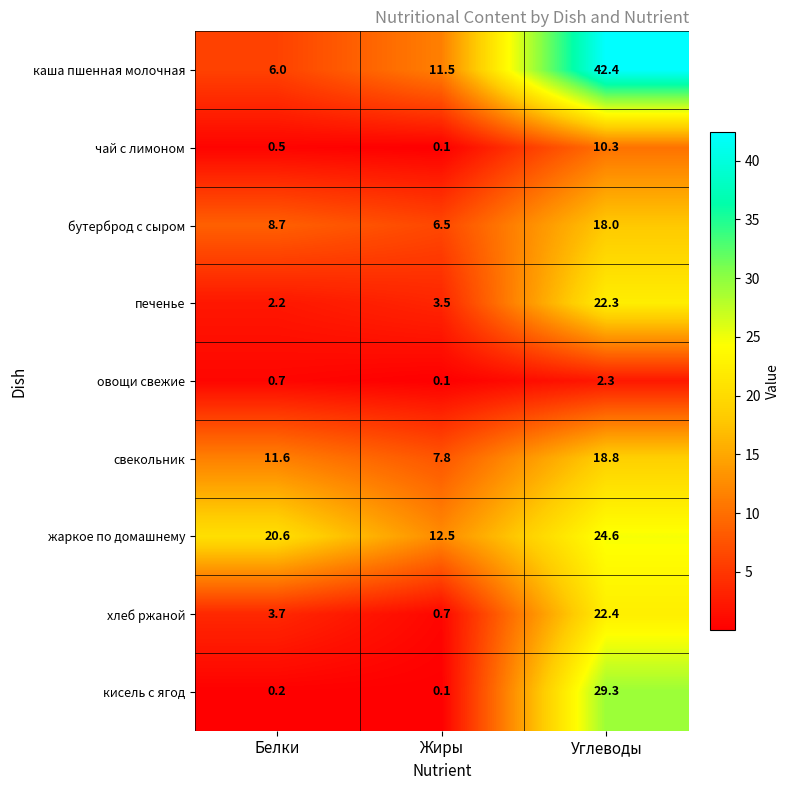

Where does the каша пшенная молочная series first go above 11?

Жиры